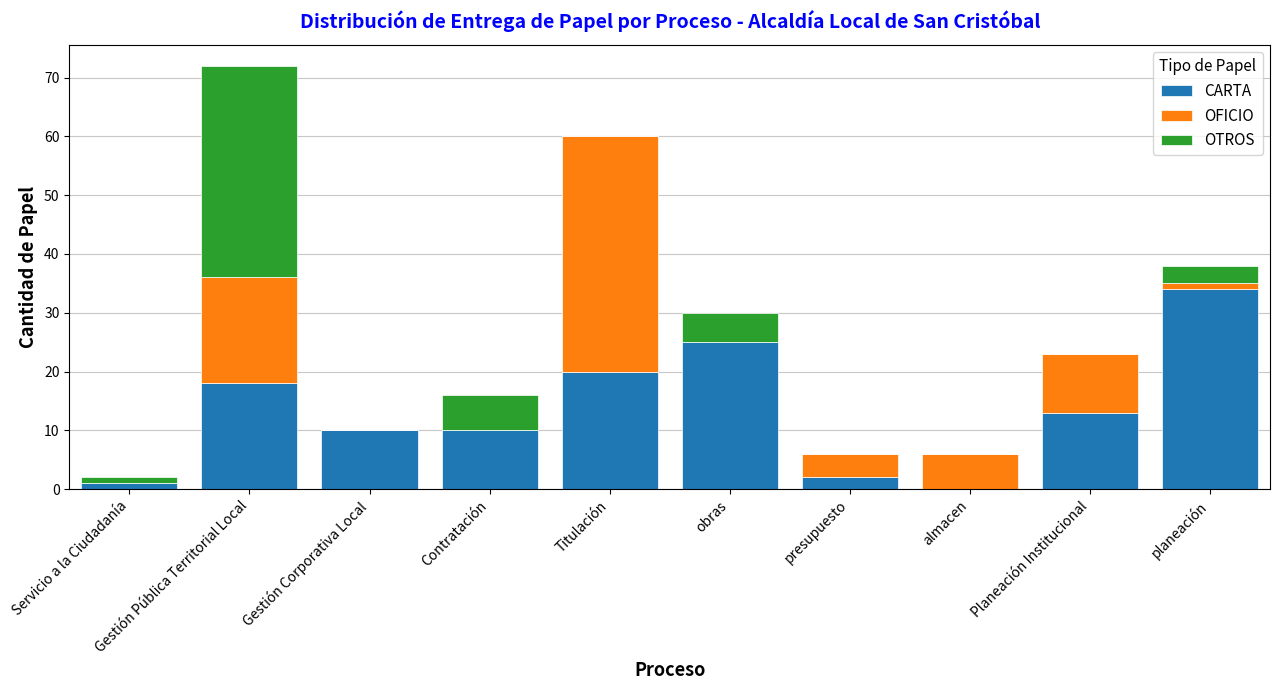

Where is CARTA nearest to the value 17?

Gestión Pública Territorial Local